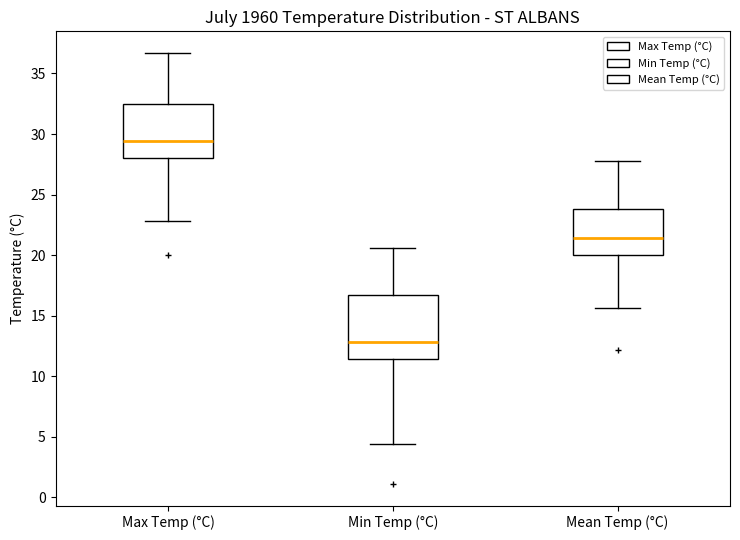

Reading left to right, read every box against the y-axis: the position of its median line, the range the box covers, and the ends of its whiskers. The values are not printed on the chart, so give them approximately, as read against the axis.

Max Temp (°C): median 29.5, box 28.0 to 32.5, whiskers 23.0 to 36.5
Min Temp (°C): median 13.0, box 11.5 to 16.5, whiskers 4.5 to 20.5
Mean Temp (°C): median 21.5, box 20.0 to 24.0, whiskers 15.5 to 28.0